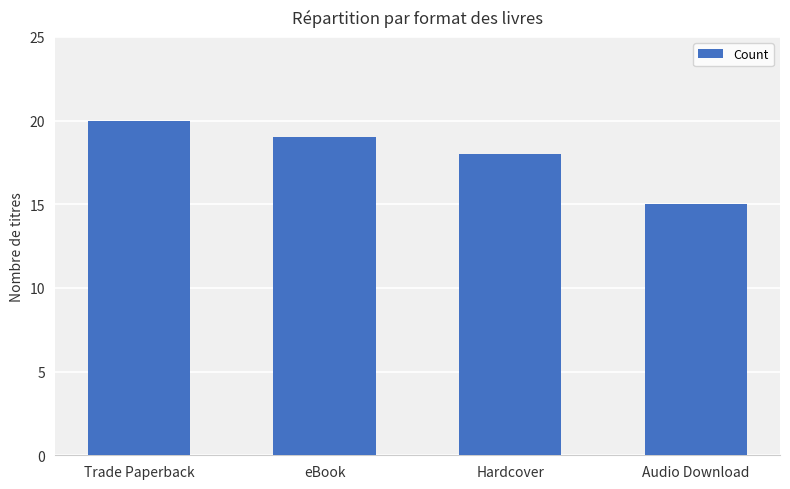

What position from the right is Hardcover?

2